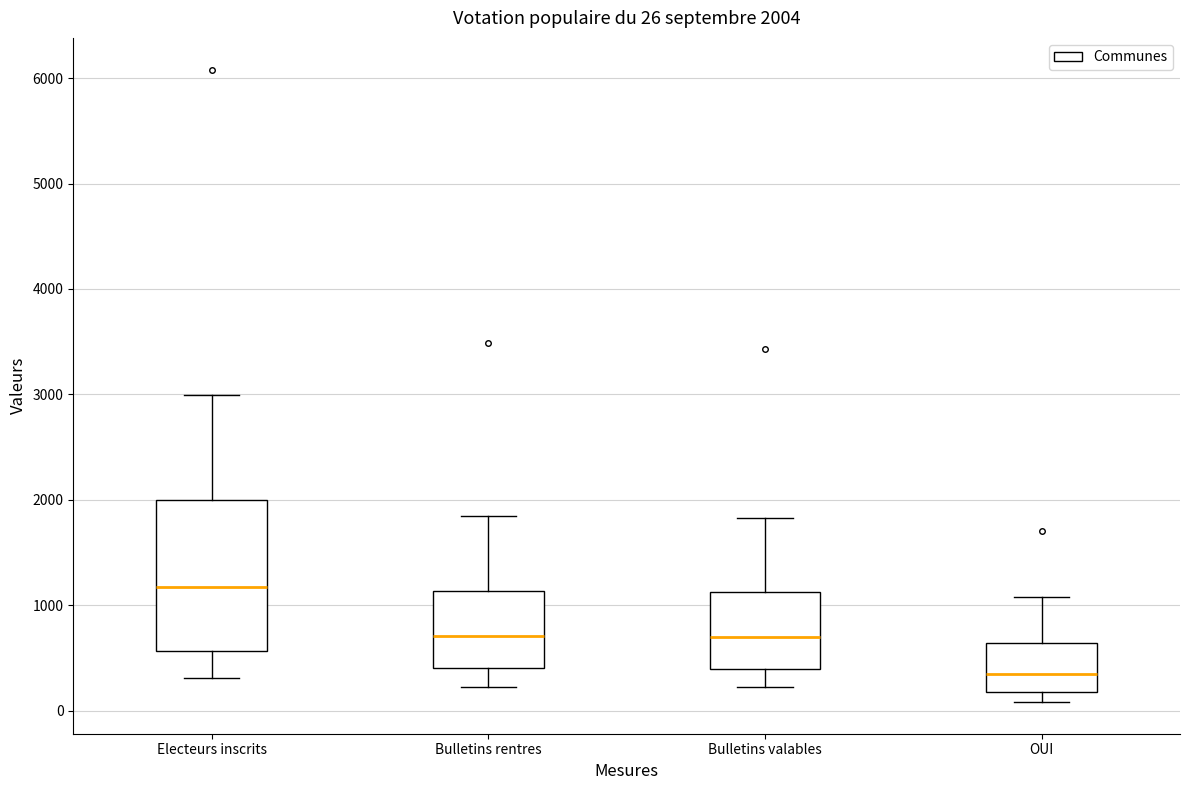

Which box's median line is the lowest?

OUI